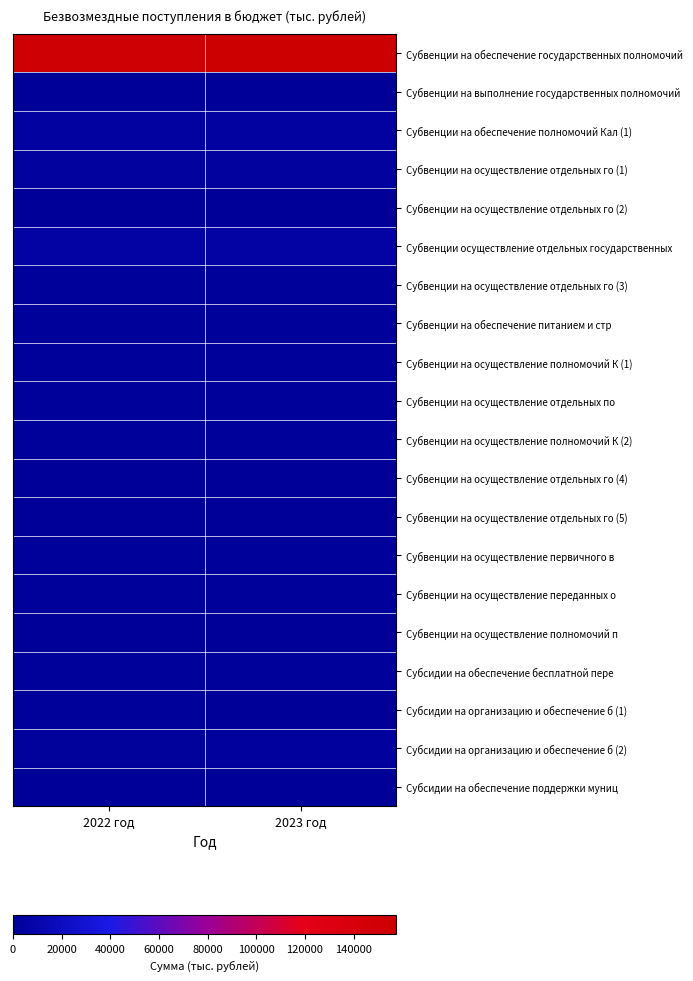

Reading left to right, list all the values displayed in this chart.

Субвенции на обеспечение государственных полномочий: 2022 год=151644.2	2023 год=157579.9
Субвенции на выполнение государственных полномочий: 2022 год=106.8	2023 год=106.8
Субвенции на обеспечение полномочий Кал (1): 2022 год=4266.8	2023 год=4352.2
Субвенции на осуществление отдельных го (1): 2022 год=3346.6	2023 год=3480.5
Субвенции на осуществление отдельных го (2): 2022 год=565.2	2023 год=0.0
Субвенции осуществление отдельных государственных: 2022 год=5766.0	2023 год=5766.0
Субвенции на осуществление отдельных го (3): 2022 год=1186.8	2023 год=1186.8
Субвенции на обеспечение питанием и стр: 2022 год=1777.1	2023 год=1777.1
Субвенции на осуществление полномочий К (1): 2022 год=1332.3	2023 год=1332.3
Субвенции на осуществление отдельных по: 2022 год=1191.7	2023 год=1191.7
Субвенции на осуществление полномочий К (2): 2022 год=695.0	2023 год=695.0
Субвенции на осуществление отдельных го (4): 2022 год=0.3	2023 год=0.3
Субвенции на осуществление отдельных го (5): 2022 год=17.1	2023 год=17.1
Субвенции на осуществление первичного в: 2022 год=761.3	2023 год=762.1
Субвенции на осуществление переданных о: 2022 год=853.6	2023 год=856.3
Субвенции на осуществление полномочий п: 2022 год=86.4	2023 год=4.3
Субсидии на обеспечение бесплатной пере: 2022 год=722.0	2023 год=751.0
Субсидии на организацию и обеспечение б (1): 2022 год=866.2	2023 год=433.1
Субсидии на организацию и обеспечение б (2): 2022 год=2354.3	2023 год=2552.0
Субсидии на обеспечение поддержки муниц: 2022 год=52.6	2023 год=52.6